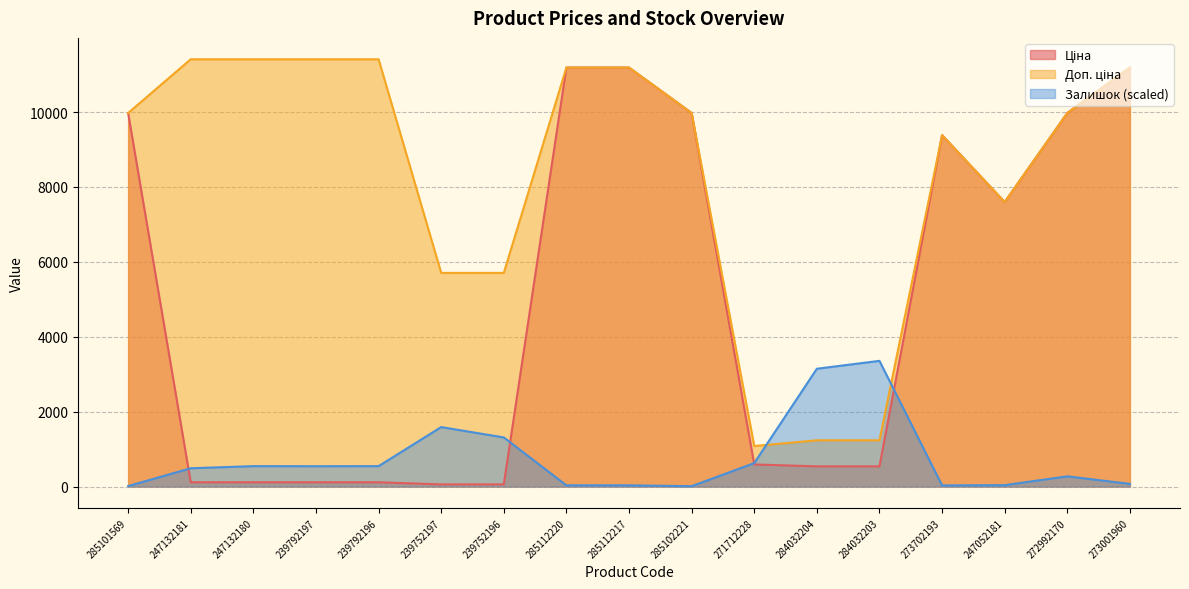

What is the difference between the maximum and minimum values in the Залишок series?

3347.1